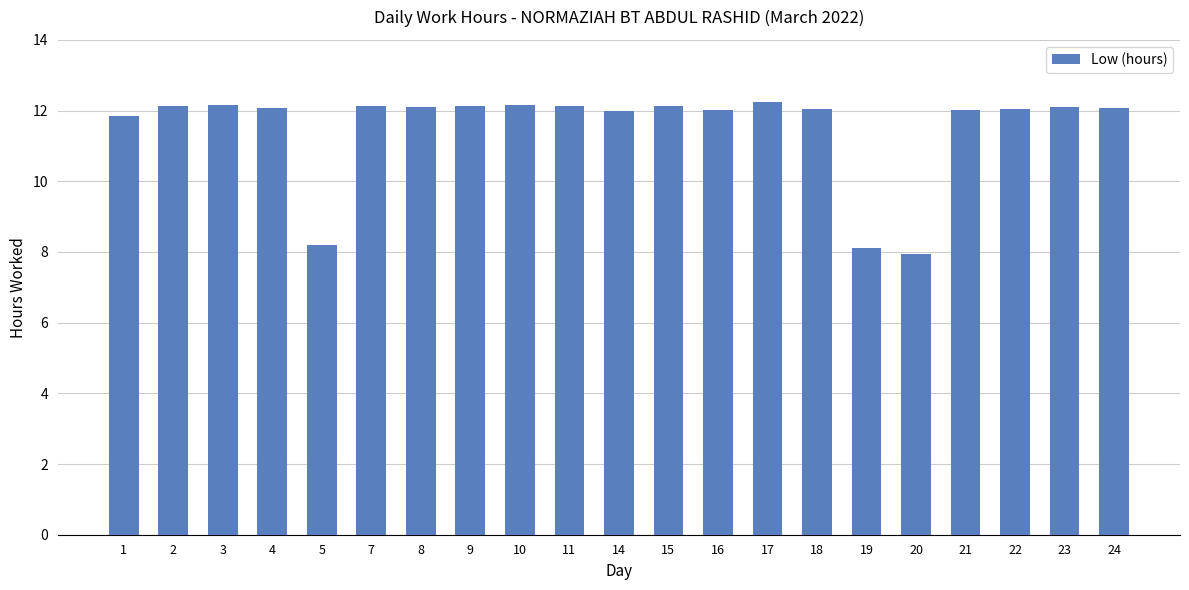

What is the difference between the maximum and minimum values?

4.3